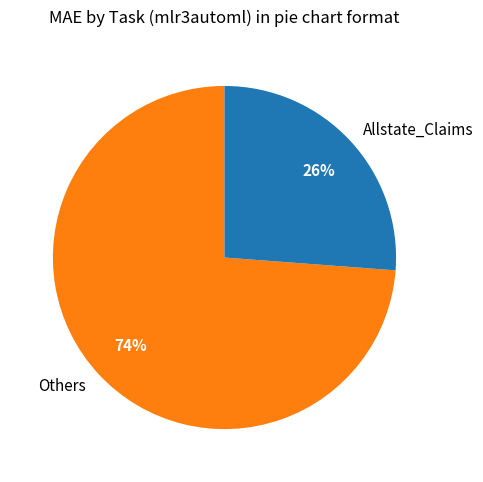

Rank the categories by value from highest to lowest.

Others, Allstate_Claims